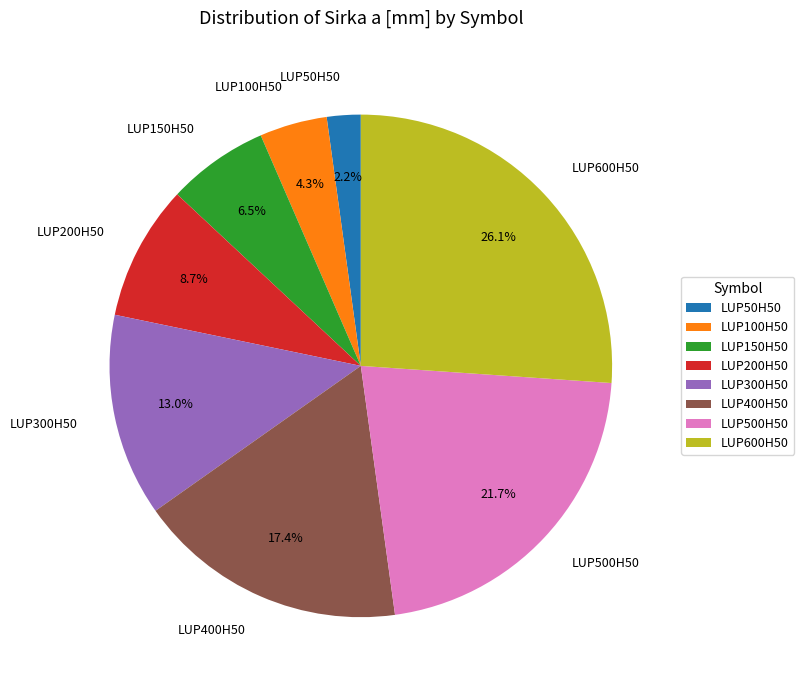

Count the number of slices in the pie.

8